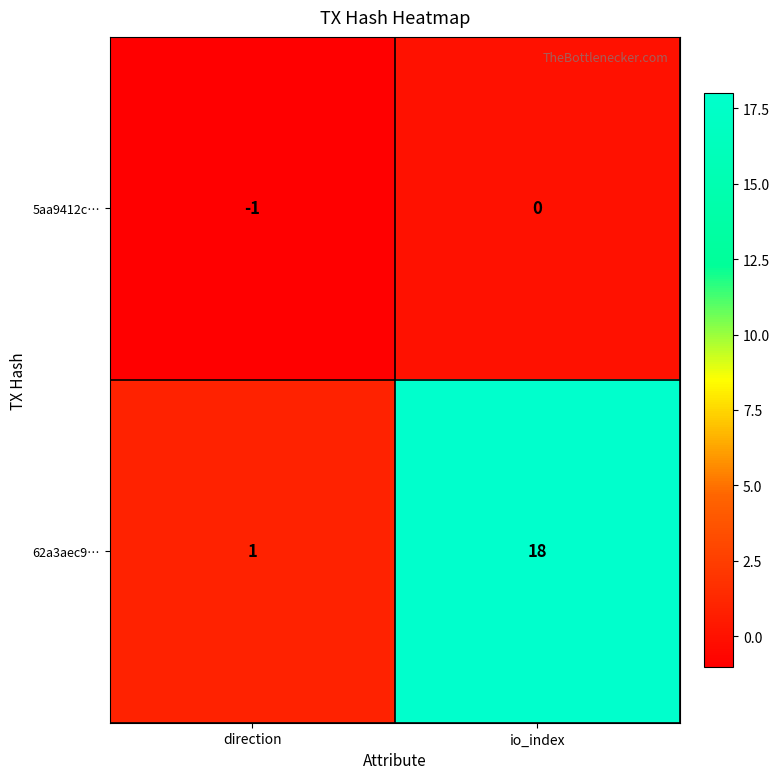

Which category has the lowest value in the 5aa9412c… series?

direction